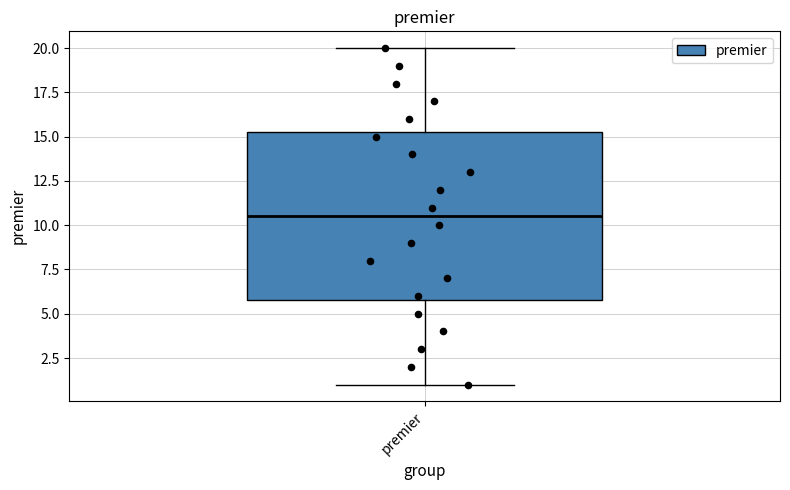

Transcribe this box plot: give where the median line is, the range the box spans, and where the two whiskers end, as read against the y-axis. The values are not printed on the chart, so give them approximately, as read against the axis.

median 10.5, box 6.0 to 15.5, whiskers 1.0 to 20.0